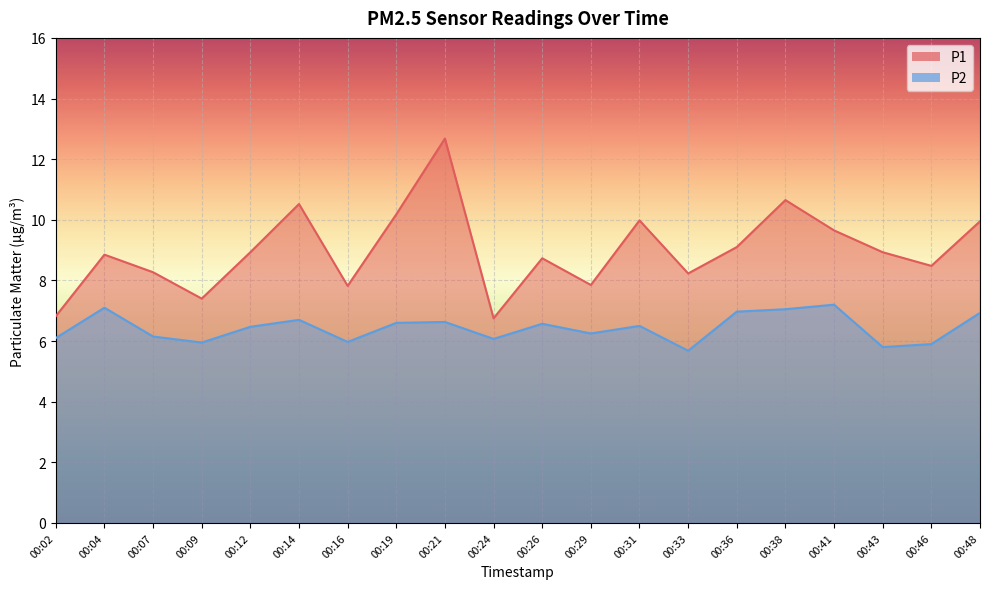

Reading right to left, transcribe all the data shown in this chart.

P1: 00:48=9.9	00:46=8.5	00:43=8.9	00:41=9.7	00:38=10.7	00:36=9.1	00:33=8.2	00:31=10.0	00:29=7.8	00:26=8.7	00:24=6.8	00:21=12.7	00:19=10.2	00:16=7.8	00:14=10.5	00:12=8.9	00:09=7.4	00:07=8.3	00:04=8.8	00:02=6.8
P2: 00:48=6.9	00:46=5.9	00:43=5.8	00:41=7.2	00:38=7.0	00:36=7.0	00:33=5.7	00:31=6.5	00:29=6.2	00:26=6.6	00:24=6.1	00:21=6.6	00:19=6.6	00:16=6.0	00:14=6.7	00:12=6.5	00:09=6.0	00:07=6.2	00:04=7.1	00:02=6.1